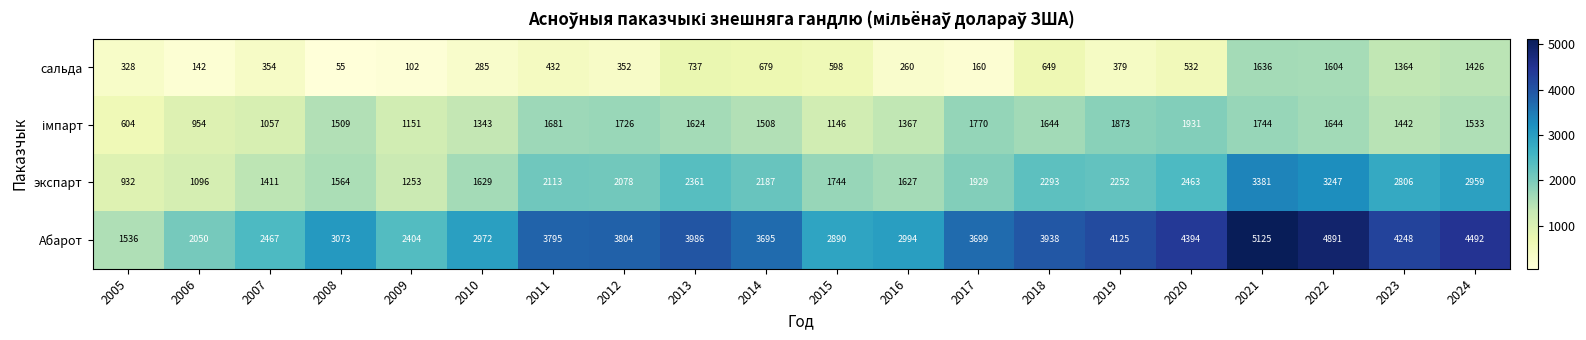

At how many categories does at least one series exceed 3065?

13